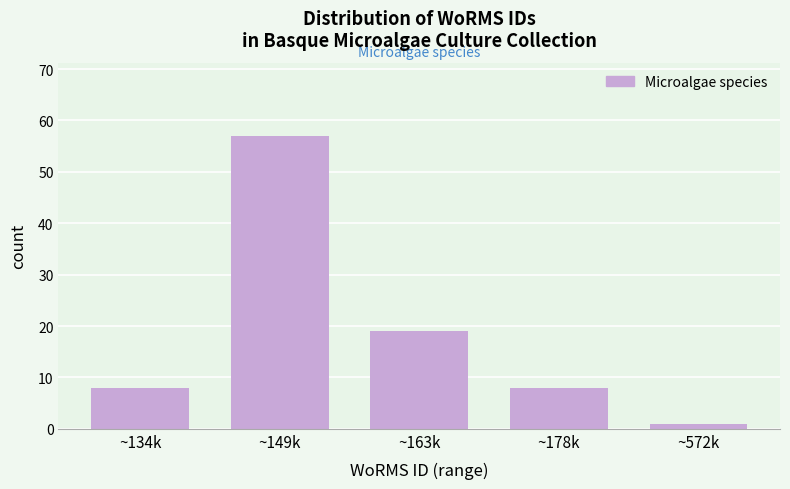

Reading left to right, transcribe all the data shown in this chart.

8	57	19	8	1